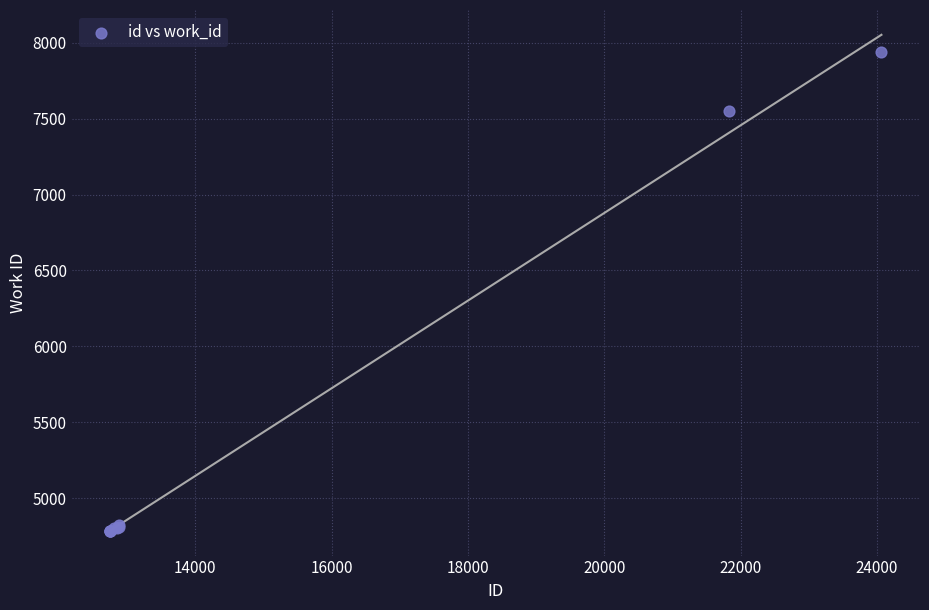

What Y value in the scatter plot is closest to 6363?

7547